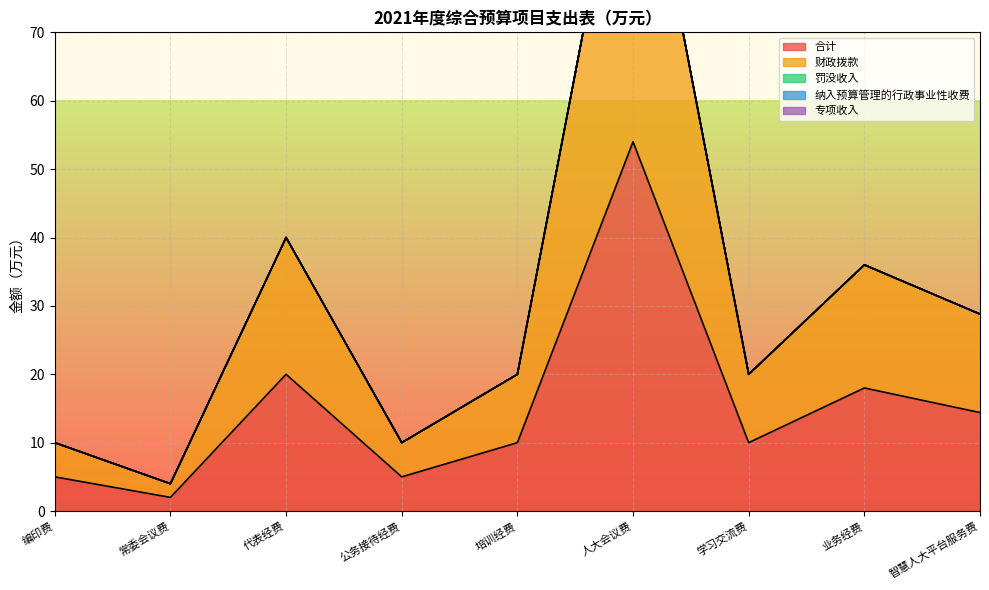

What is the average value of the 合计 series?

15.4